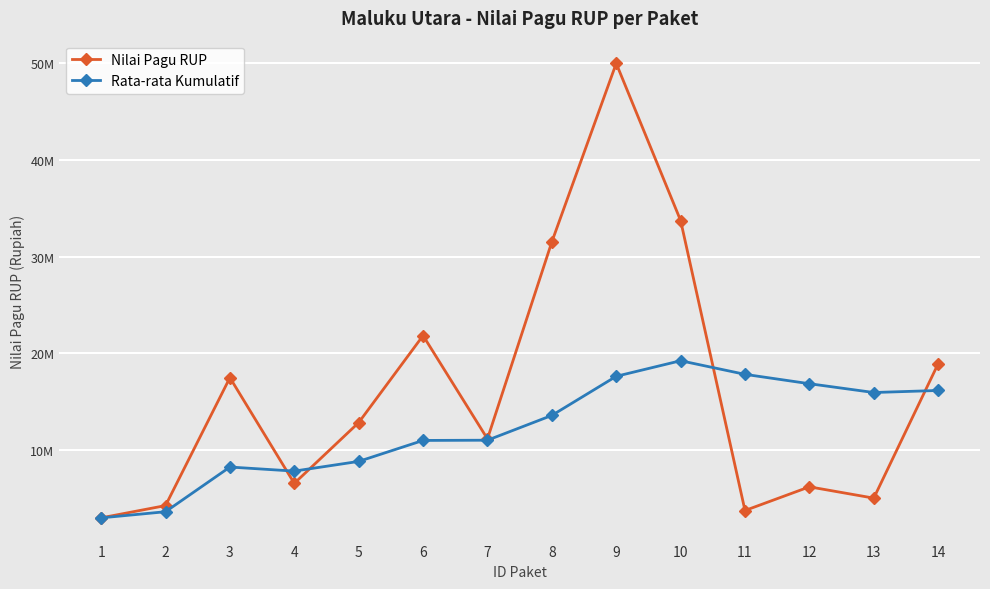

List the labels in order of Rata-rata Kumulatif value, largest first.

10, 11, 9, 12, 14, 13, 8, 7, 6, 5, 3, 4, 2, 1